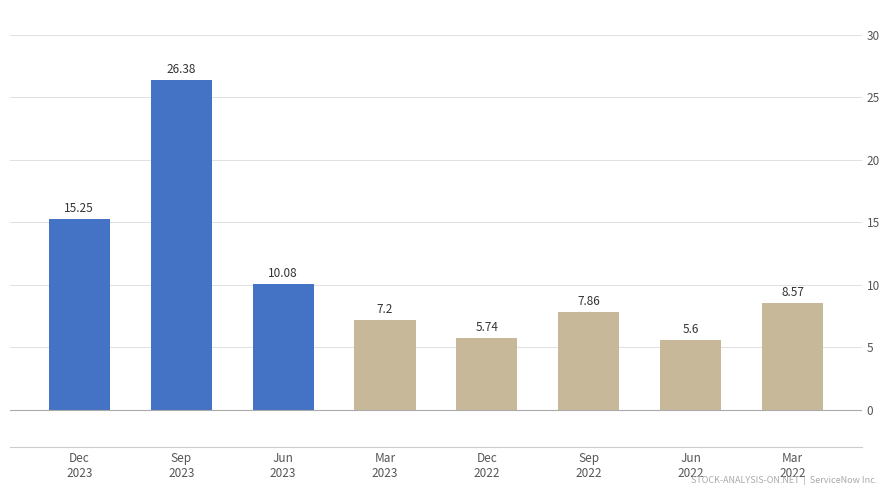

What is the difference between the second highest and second lowest values?

9.5